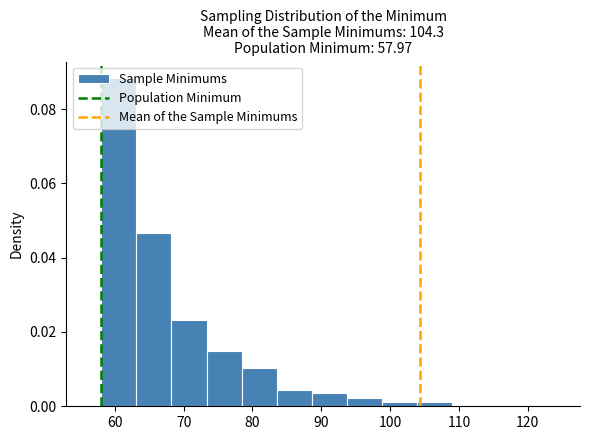

Reading left to right, transcribe this chart: for each bar, give the range it covers on the x-axis and its height. Neither the bar edges nor the heights are printed on the chart, so give them approximately, as read against the axes.

58 to 63: 0.088
63 to 68: 0.046
68 to 73: 0.024
73 to 78: 0.014
78 to 84: 0.010
84 to 89: 0.004
89 to 94: 0.004
94 to 99: 0.002
99 to 104: under 0.002
104 to 109: under 0.002
109 to 114: 0
114 to 119: 0
119 to 124: under 0.002